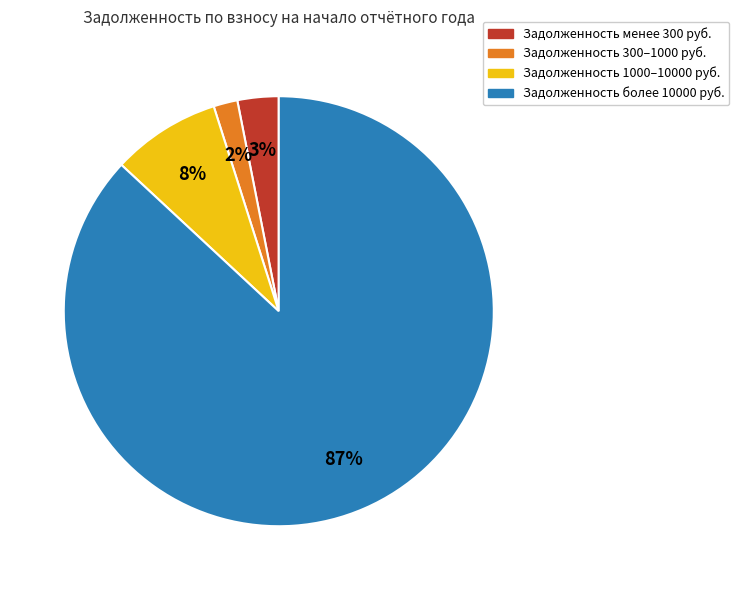

To the nearest percent, what is the average slice percentage?

25%